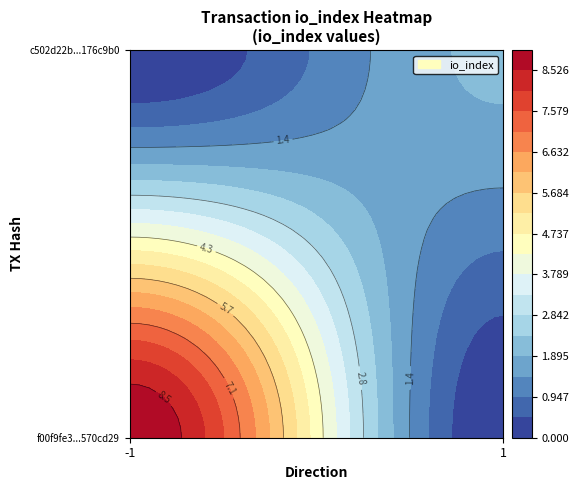

Which series has the largest total across all categories?

f00f9fe3993f115ac4859ed794180217570cd29